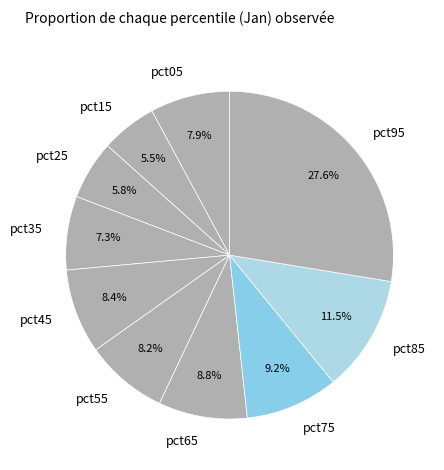

Count the number of slices in the pie.

10